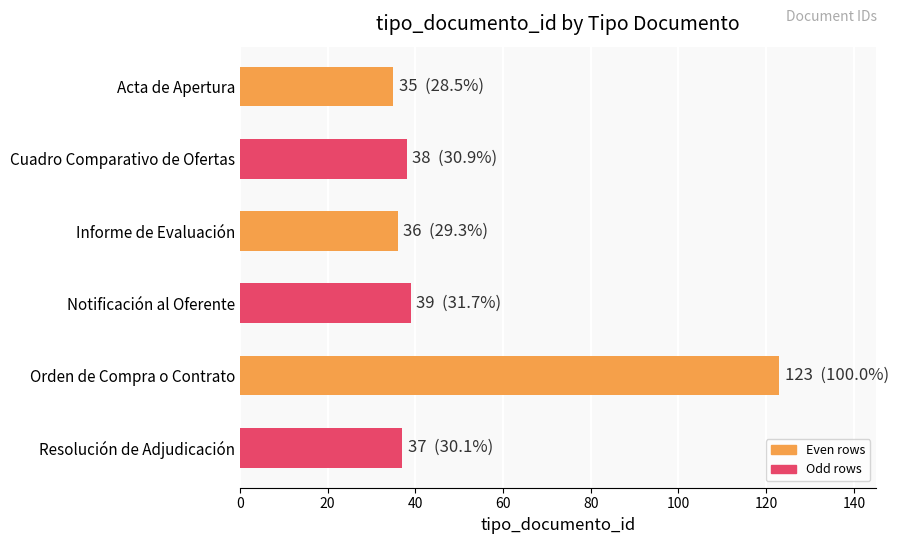

At which category does the chart reach its peak across all series?

Orden de Compra o Contrato